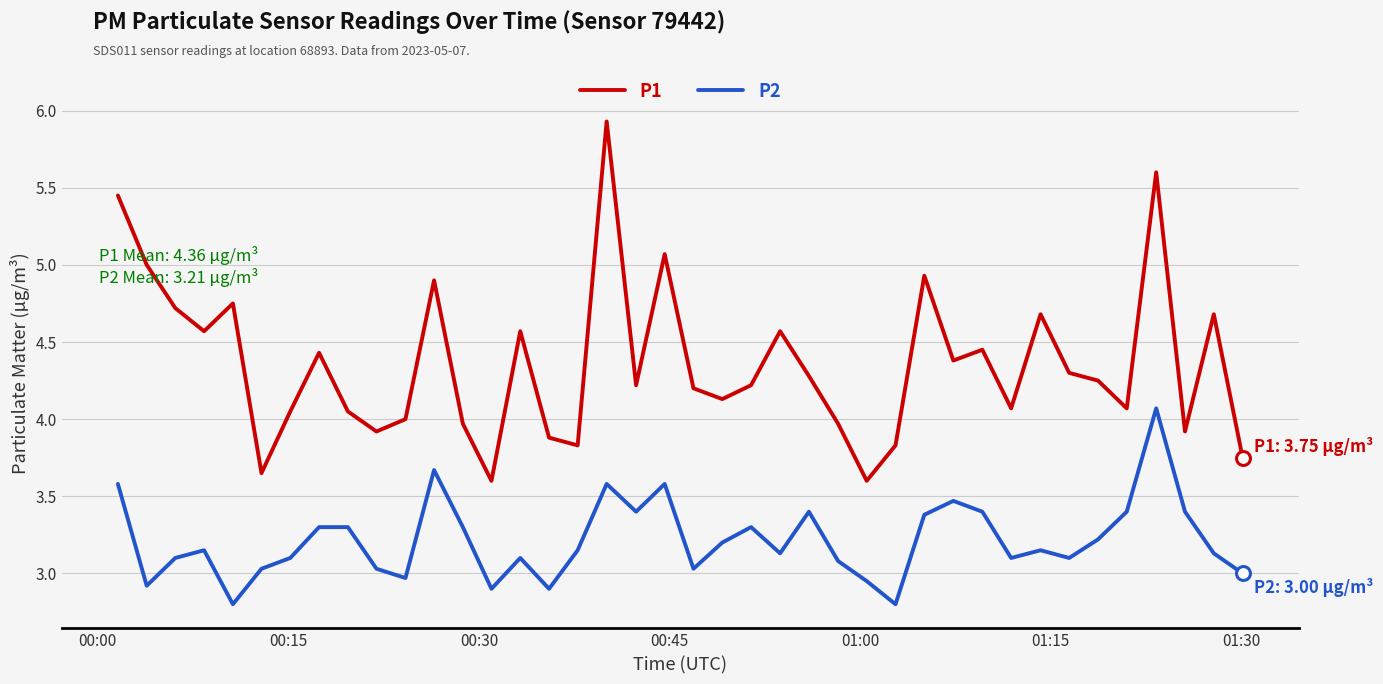

True or false: P2 and P1 cross at least once.

False